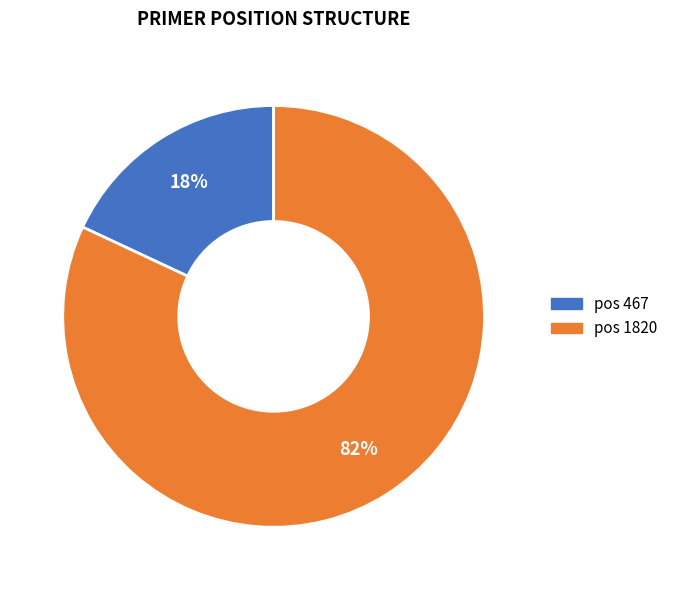

Is there any slice that represents more than half of the pie?

Yes